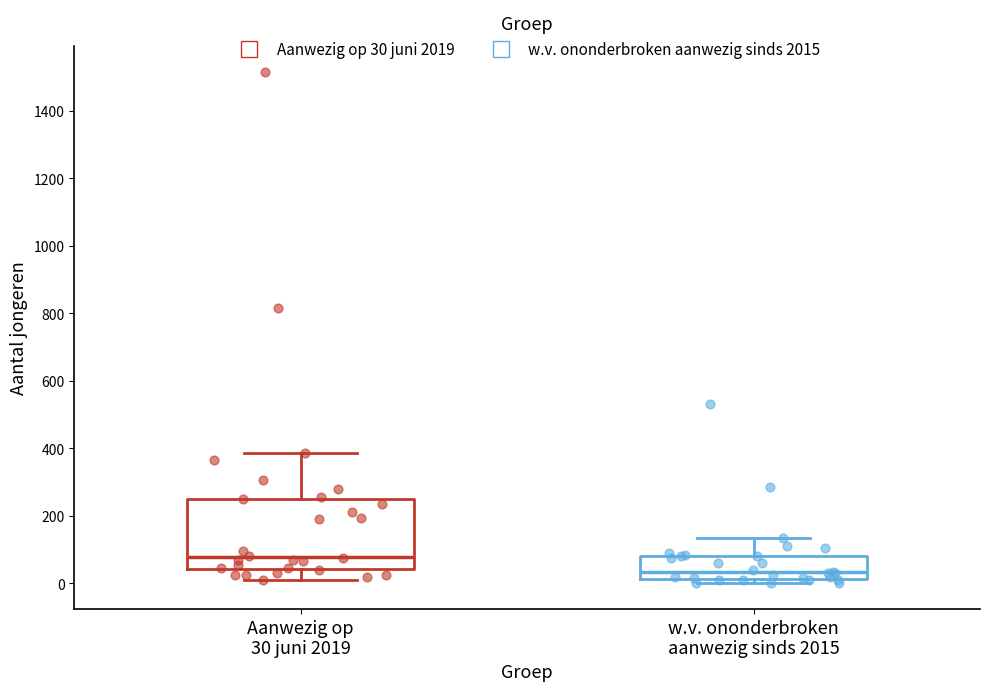

Which box has the lowest median line?

w.v. ononderbroken aanwezig sinds 2015